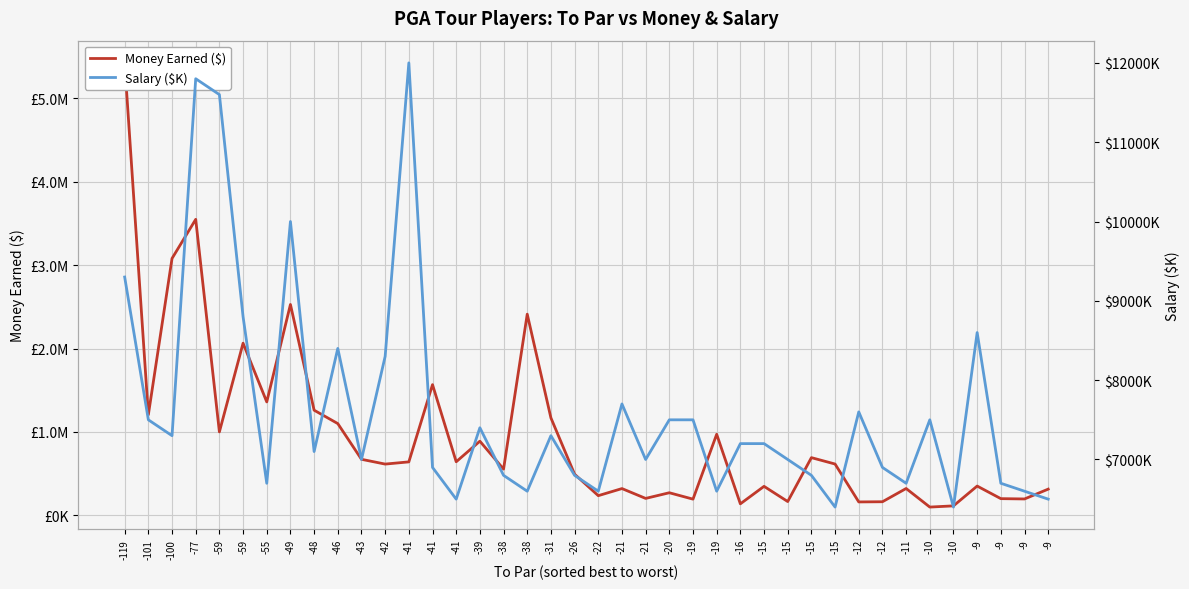

How many values in the Salary ($K) series exceed 7200?

18